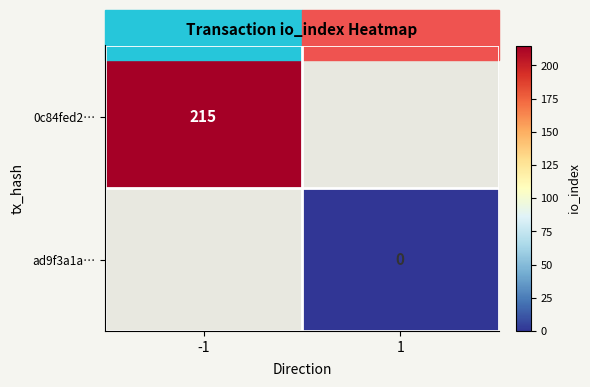

What is the greatest value displayed?

215.0